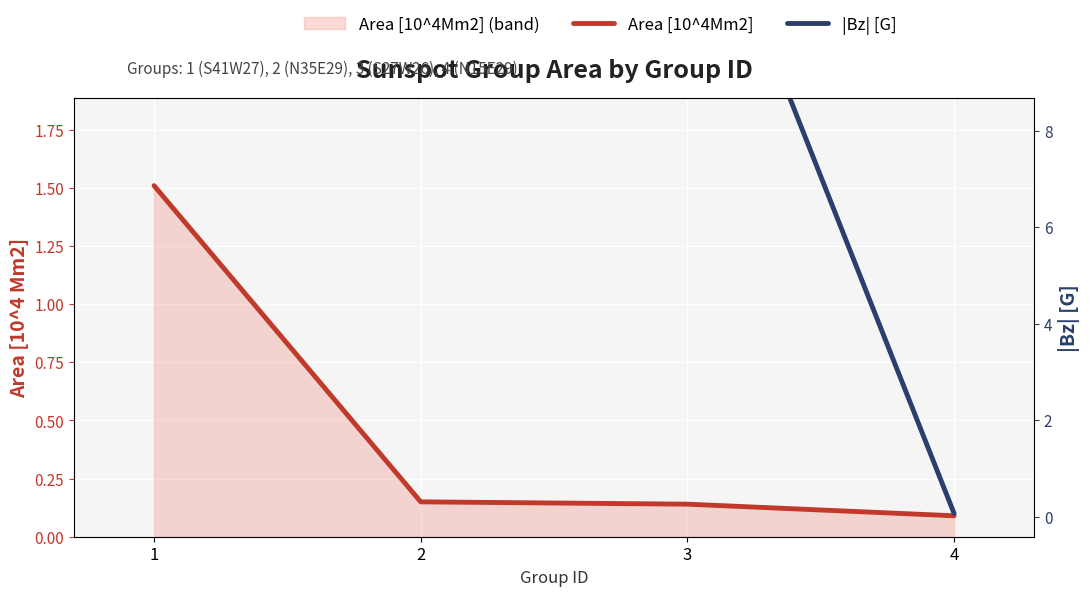

True or false: |Bz| [G] and Area [10^4Mm2] intersect in this chart.

False